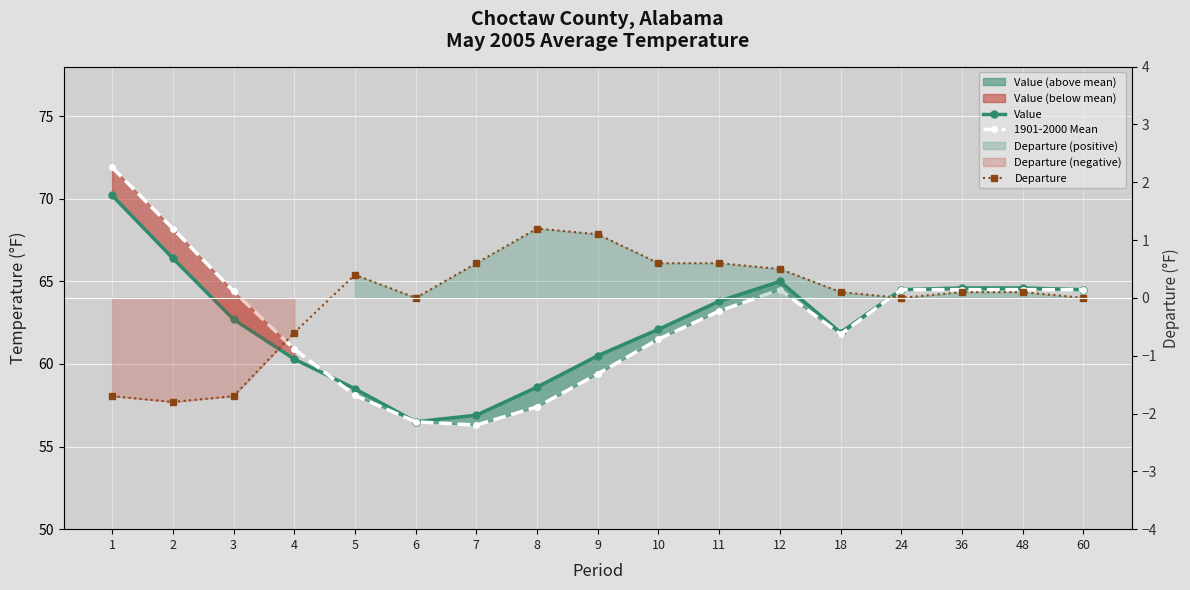

Rank the series by their maximum value, from lowest to highest.

Departure, Value, 1901-2000 Mean